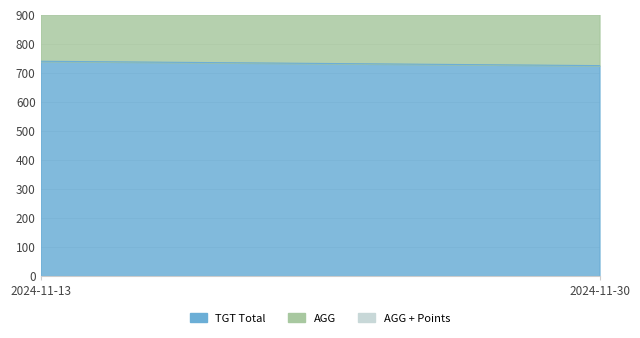

How many lines are shown in the chart?

3